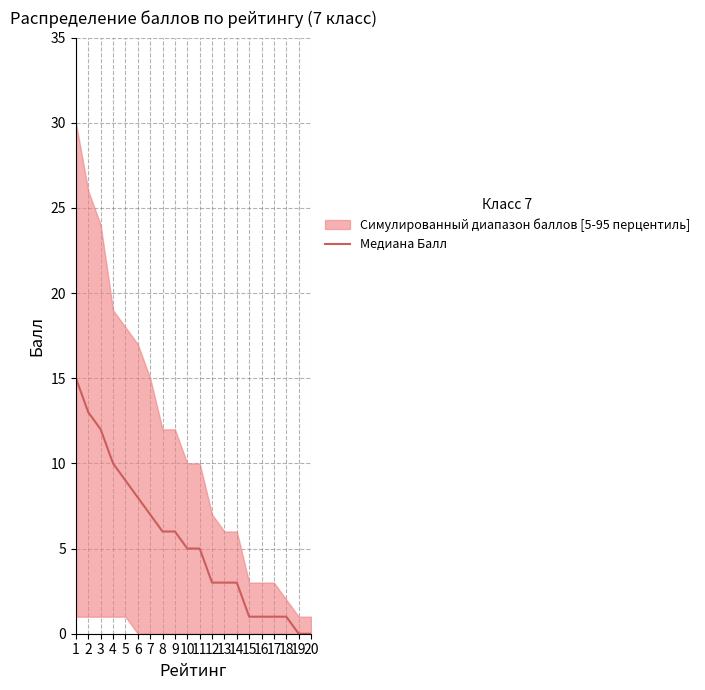

What is the change in value from 2 to 11?

-8